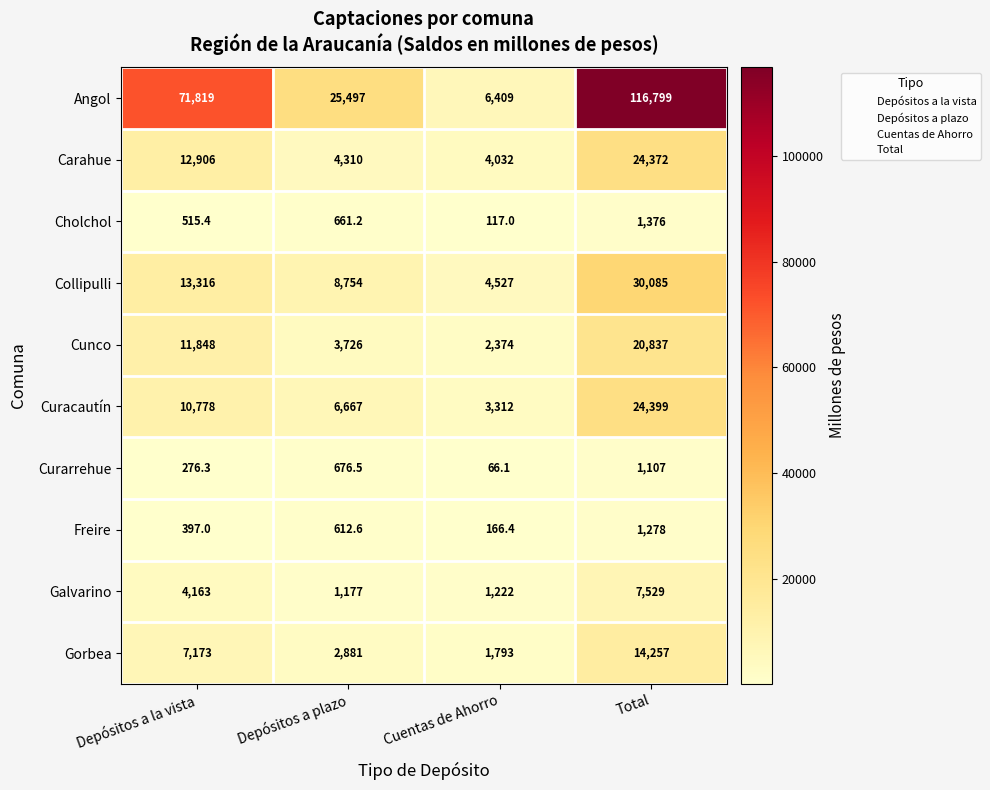

Count the Angol values in the range 25497 to 116799.

3